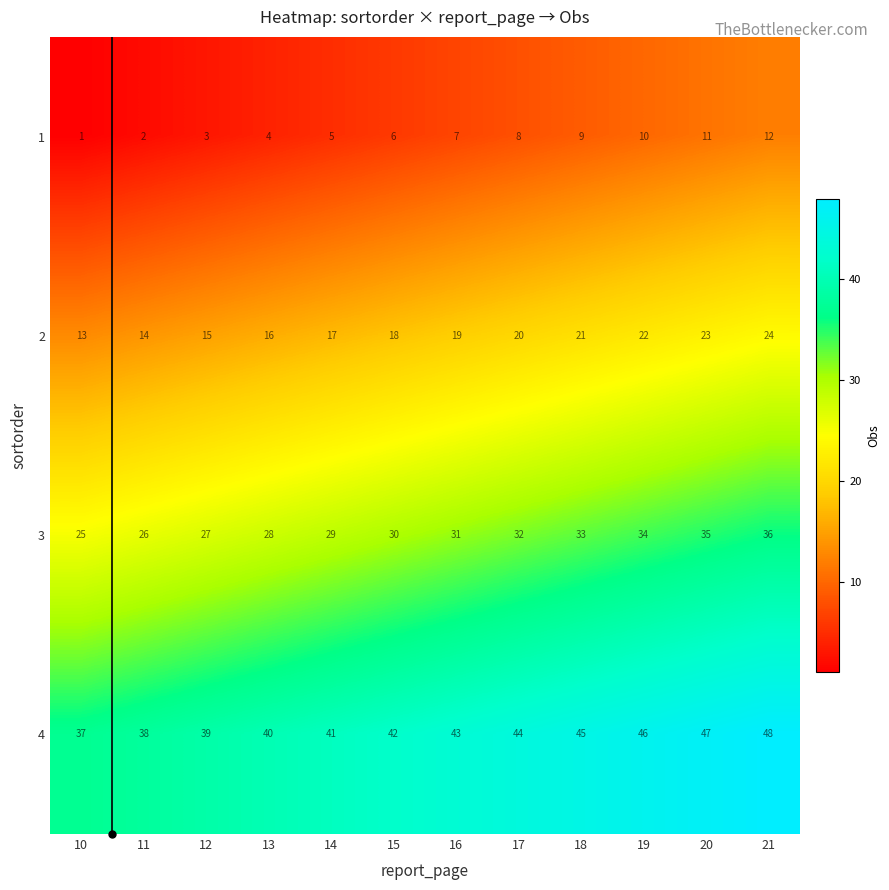

What is the highest value of the 1 series?

12